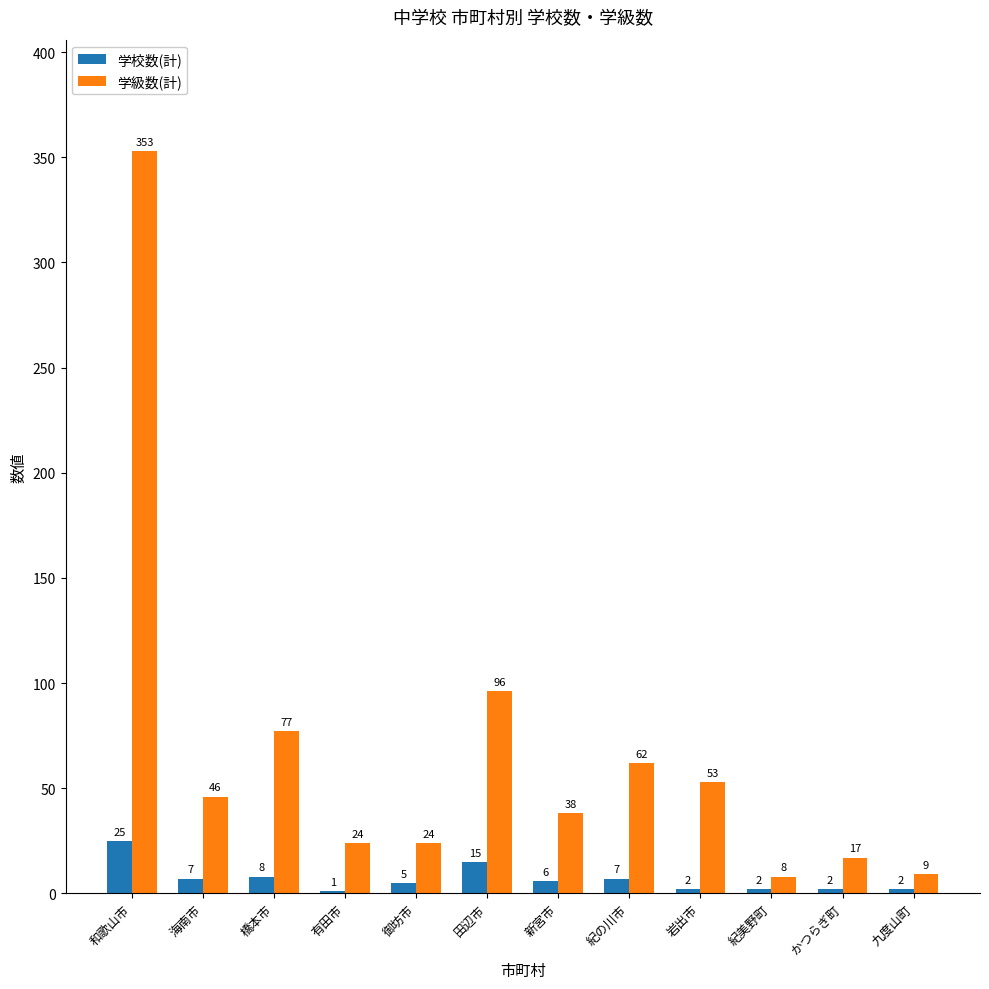

What is the highest value of the 学校数(計) series?

25